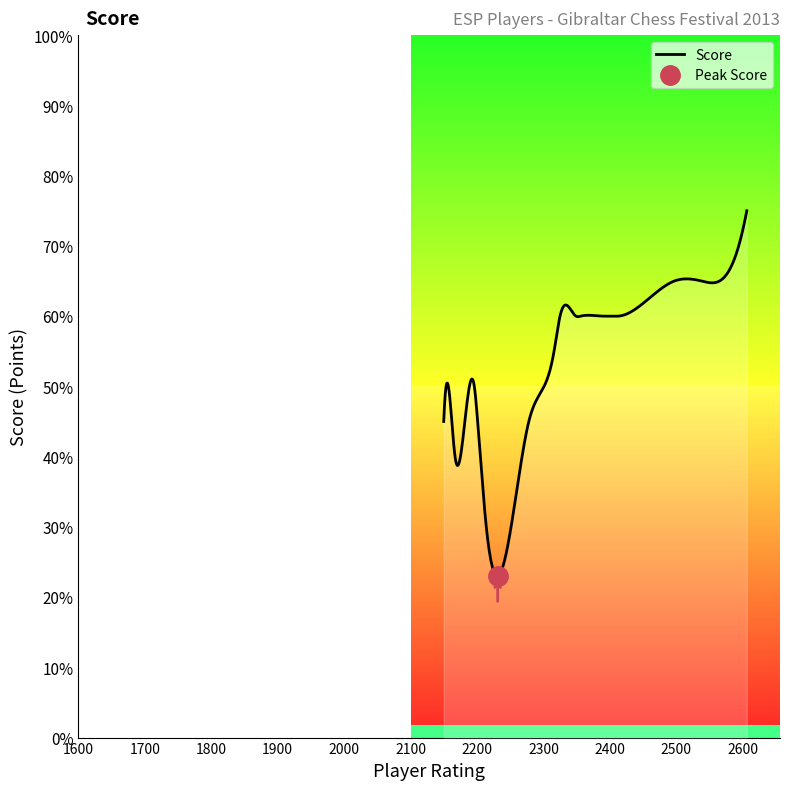

Which label corresponds to the smallest value in the chart?

Urbina Perez Juan Antonio